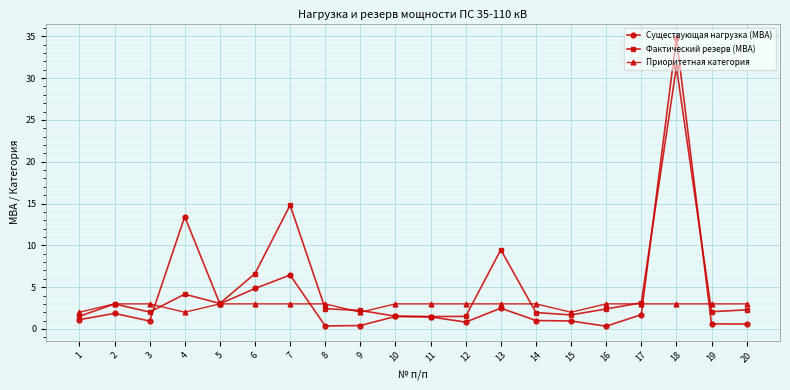

What is the value of the Фактический резерв (МВА) point at the 13th from the left?

9.5